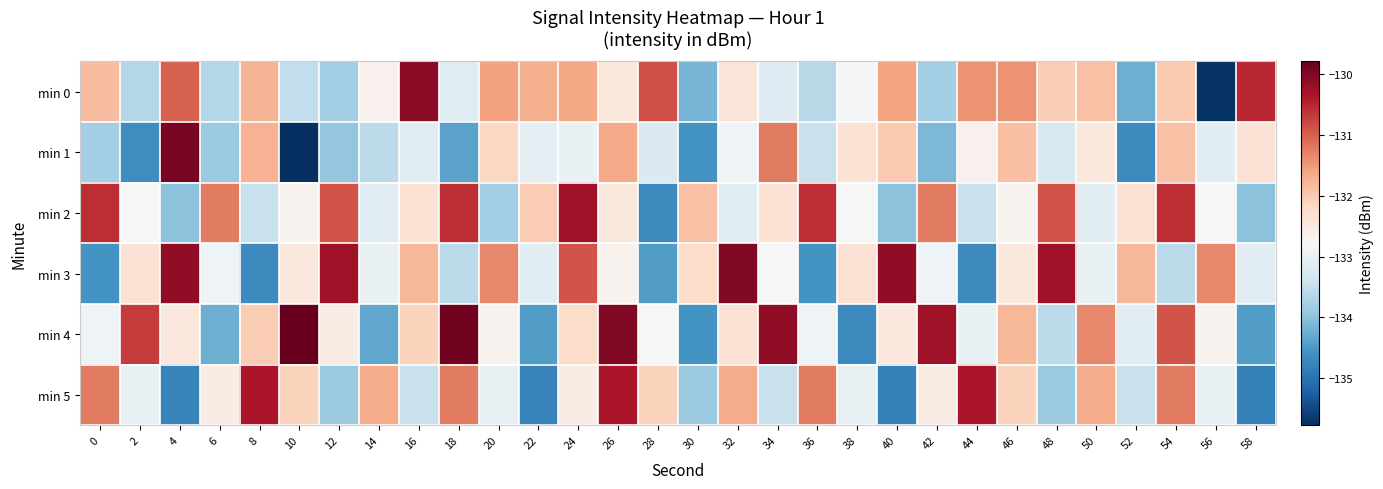

Reading right to left, what are all the values shown in this chart?

min 0: 58=-130.5	56=-135.7	54=-132.0	52=-134.2	50=-131.9	48=-132.0	46=-131.4	44=-131.4	42=-133.8	40=-131.6	38=-132.8	36=-133.6	34=-133.2	32=-132.4	30=-134.2	28=-130.9	26=-132.4	24=-131.6	22=-131.7	20=-131.6	18=-133.2	16=-130.1	14=-132.7	12=-133.8	10=-133.5	8=-131.8	6=-133.6	4=-131.0	2=-133.6	0=-131.9
min 1: 58=-132.3	56=-133.1	54=-131.9	52=-134.7	50=-132.5	48=-133.2	46=-131.9	44=-132.7	42=-134.1	40=-132.0	38=-132.3	36=-133.5	34=-131.2	32=-132.9	30=-134.6	28=-133.2	26=-131.7	24=-133.0	22=-133.0	20=-132.2	18=-134.4	16=-133.2	14=-133.6	12=-133.9	10=-135.8	8=-131.7	6=-133.9	4=-129.9	2=-134.6	0=-133.8
min 2: 58=-134.0	56=-132.8	54=-130.6	52=-132.3	50=-133.1	48=-130.9	46=-132.7	44=-133.5	42=-131.2	40=-134.0	38=-132.8	36=-130.6	34=-132.3	32=-133.1	30=-131.9	28=-134.7	26=-132.5	24=-130.2	22=-132.0	20=-133.8	18=-130.6	16=-132.3	14=-133.1	12=-130.9	10=-132.7	8=-133.5	6=-131.2	4=-134.0	2=-132.8	0=-130.6
min 3: 58=-133.1	56=-131.3	54=-133.6	52=-131.8	50=-133.0	48=-130.2	46=-132.5	44=-134.7	42=-132.9	40=-130.1	38=-132.3	36=-134.6	34=-132.8	32=-130.0	30=-132.2	28=-134.5	26=-132.7	24=-130.9	22=-133.1	20=-131.3	18=-133.6	16=-131.8	14=-133.0	12=-130.2	10=-132.5	8=-134.7	6=-132.9	4=-130.1	2=-132.3	0=-134.6
min 4: 58=-134.5	56=-132.7	54=-130.9	52=-133.1	50=-131.3	48=-133.6	46=-131.8	44=-133.0	42=-130.2	40=-132.5	38=-134.7	36=-132.9	34=-130.1	32=-132.3	30=-134.6	28=-132.8	26=-130.0	24=-132.2	22=-134.5	20=-132.7	18=-129.9	16=-132.1	14=-134.3	12=-132.6	10=-129.8	8=-132.0	6=-134.2	4=-132.5	2=-130.7	0=-132.9
min 5: 58=-134.8	56=-133.0	54=-131.2	52=-133.5	50=-131.7	48=-133.9	46=-132.1	44=-130.3	42=-132.6	40=-134.8	38=-133.0	36=-131.2	34=-133.5	32=-131.7	30=-133.9	28=-132.1	26=-130.3	24=-132.6	22=-134.8	20=-133.0	18=-131.2	16=-133.5	14=-131.7	12=-133.9	10=-132.1	8=-130.3	6=-132.6	4=-134.8	2=-133.0	0=-131.2